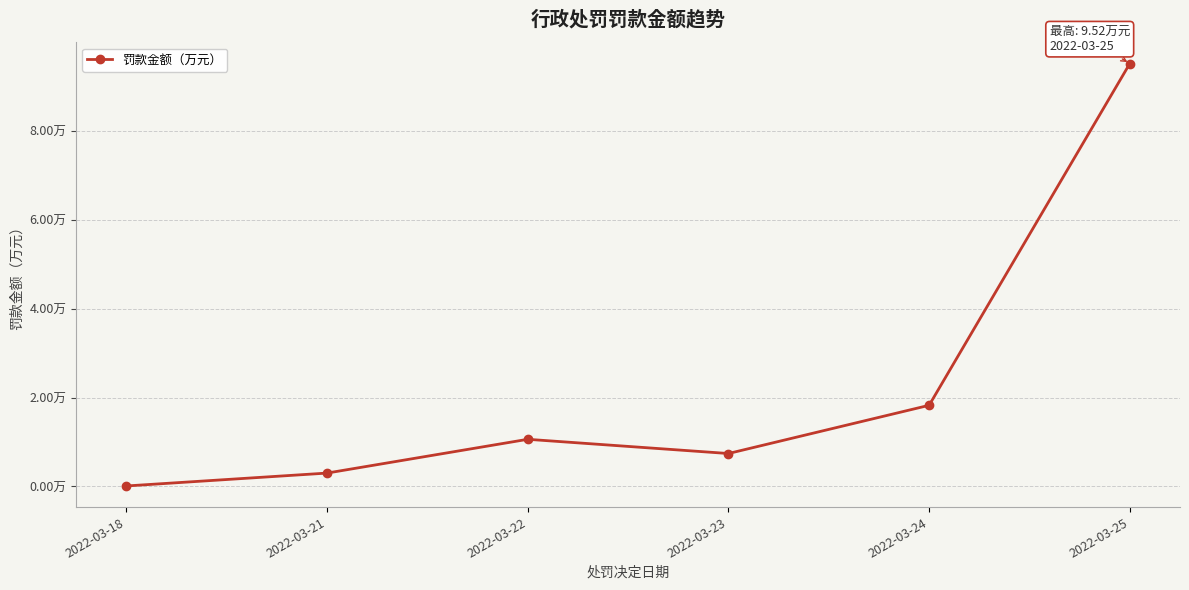

How many values exceed 1?

3